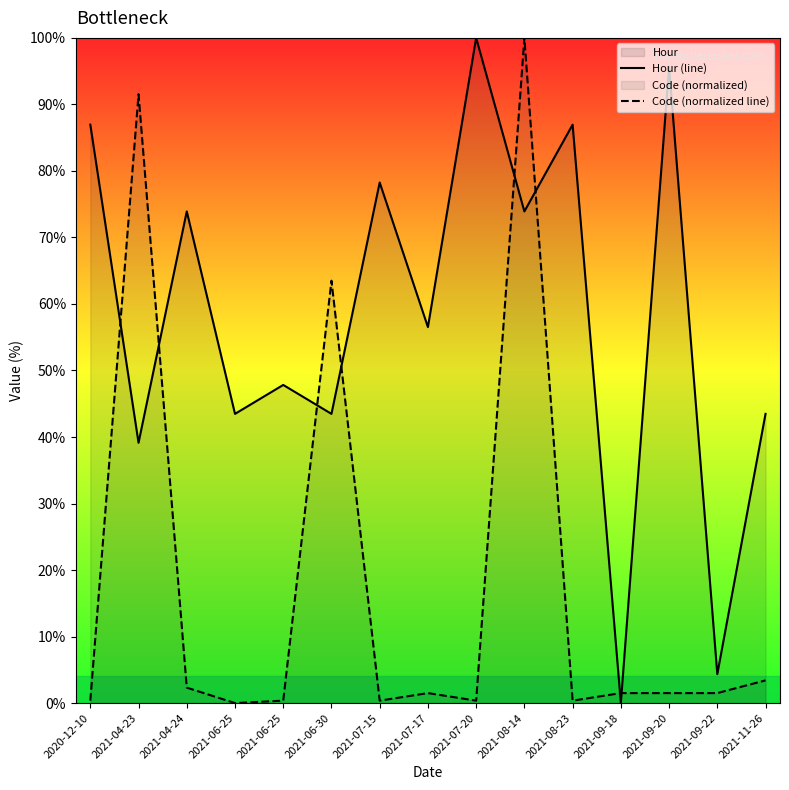

How many lines are shown in the chart?

2